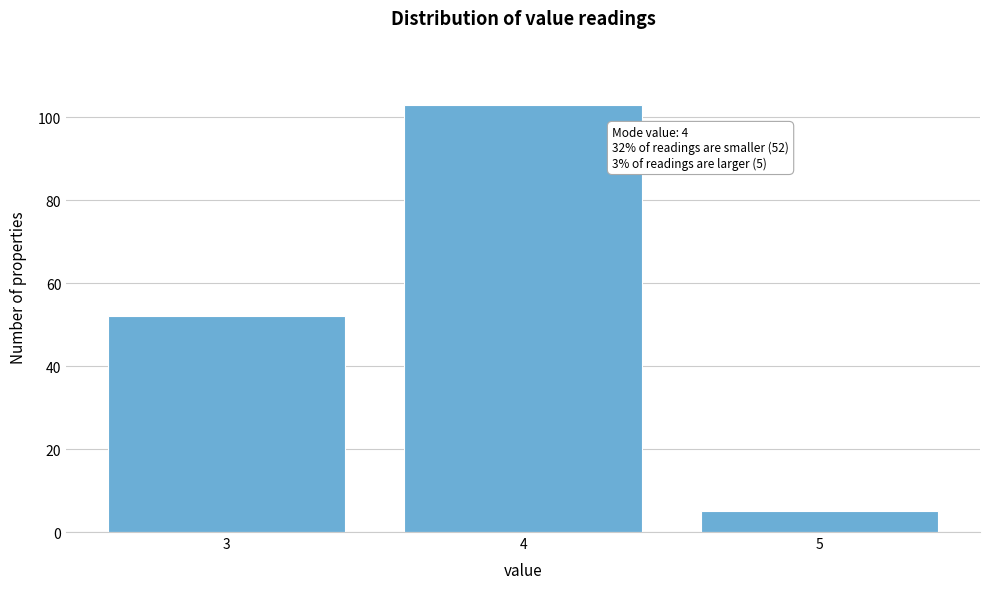

Reading left to right, list all the values displayed in this chart.

52	103	5